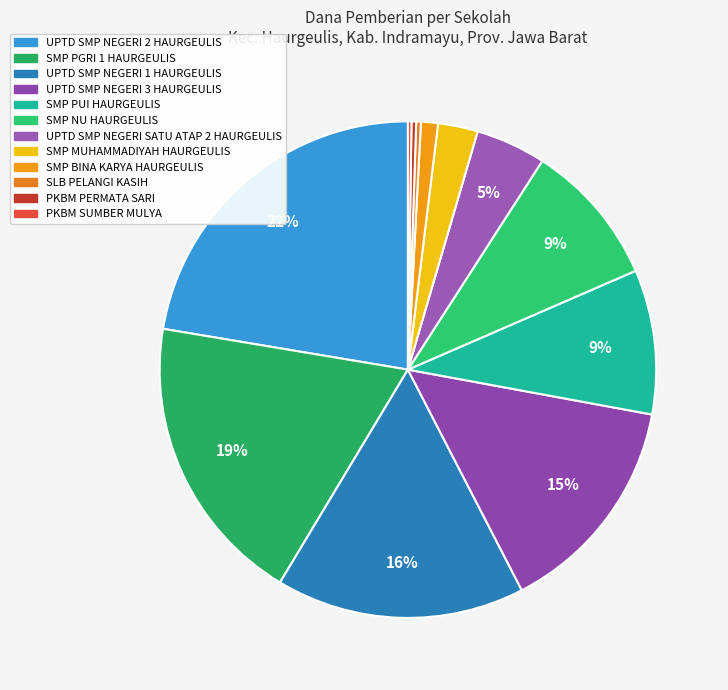

Rank the categories by value from highest to lowest.

UPTD SMP NEGERI 2 HAURGEULIS, SMP PGRI 1 HAURGEULIS, UPTD SMP NEGERI 1 HAURGEULIS, UPTD SMP NEGERI 3 HAURGEULIS, SMP PUI HAURGEULIS, SMP NU HAURGEULIS, UPTD SMP NEGERI SATU ATAP 2 HAURGEULIS, SMP MUHAMMADIYAH HAURGEULIS, SMP BINA KARYA HAURGEULIS, PKBM PERMATA SARI, SLB PELANGI KASIH, PKBM SUMBER MULYA